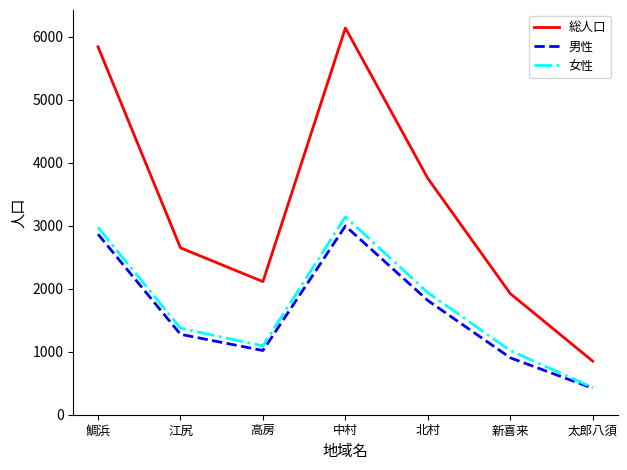

What value does the 女性 series have at 新喜来?

1018